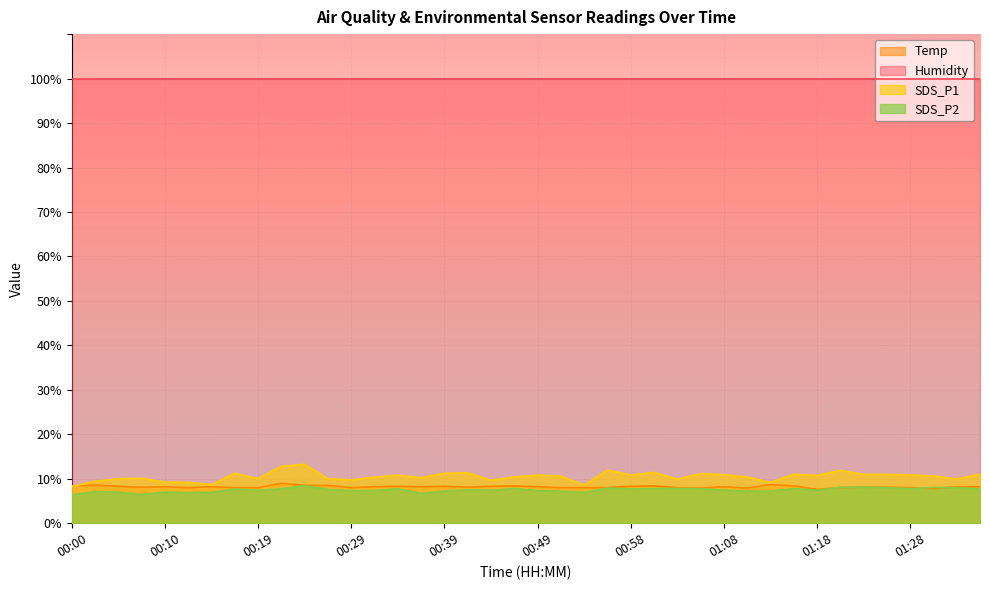

What value does the SDS_P2 series have at 00:39?

7.2